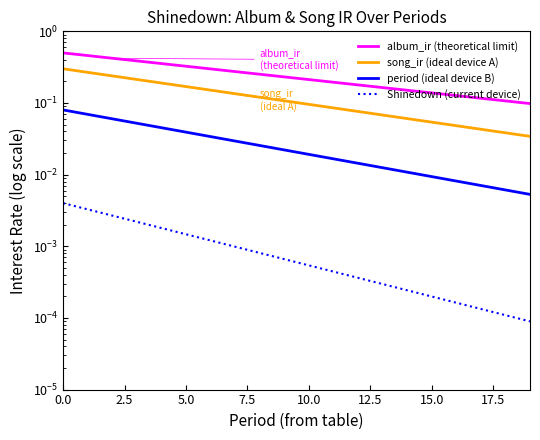

Does the chart have visible grid lines?

No